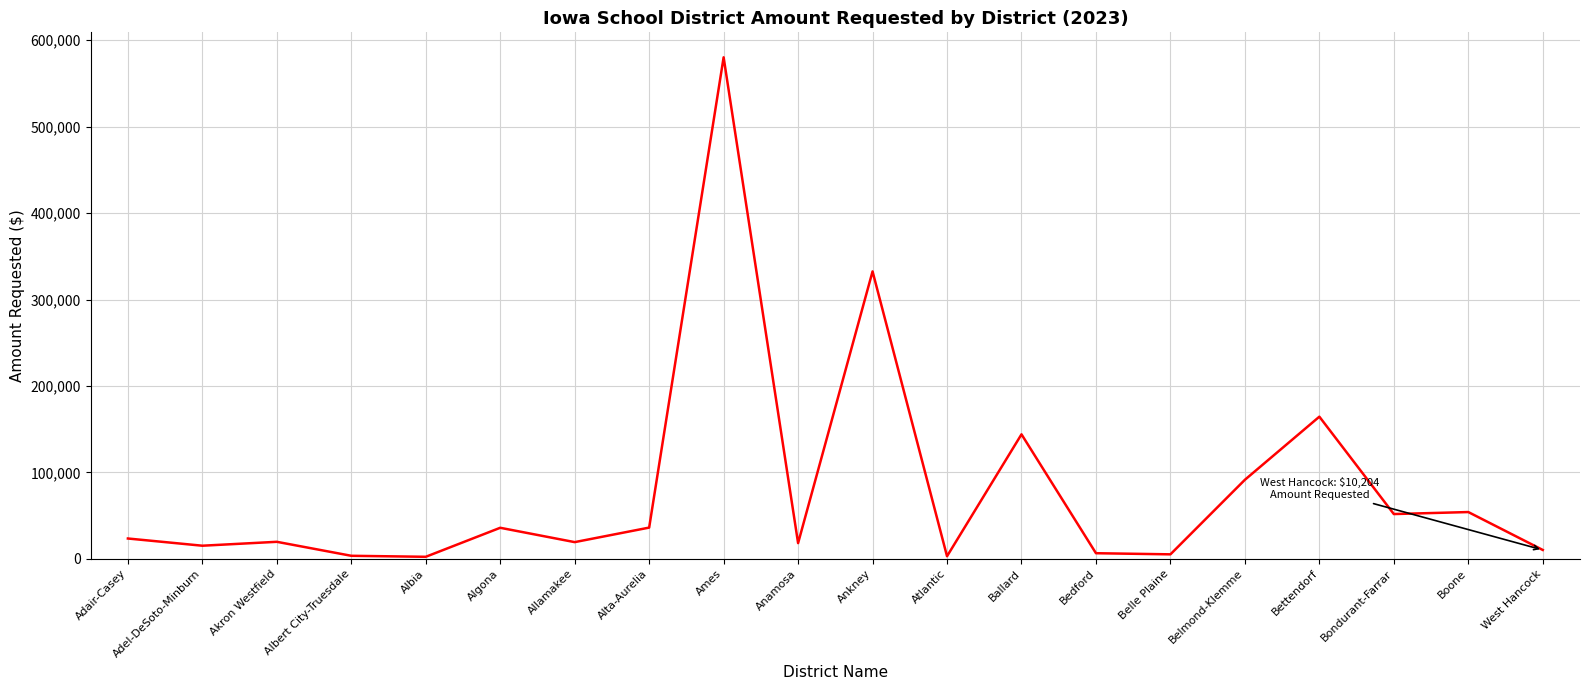

Read the value at Akron Westfield.

19626.9